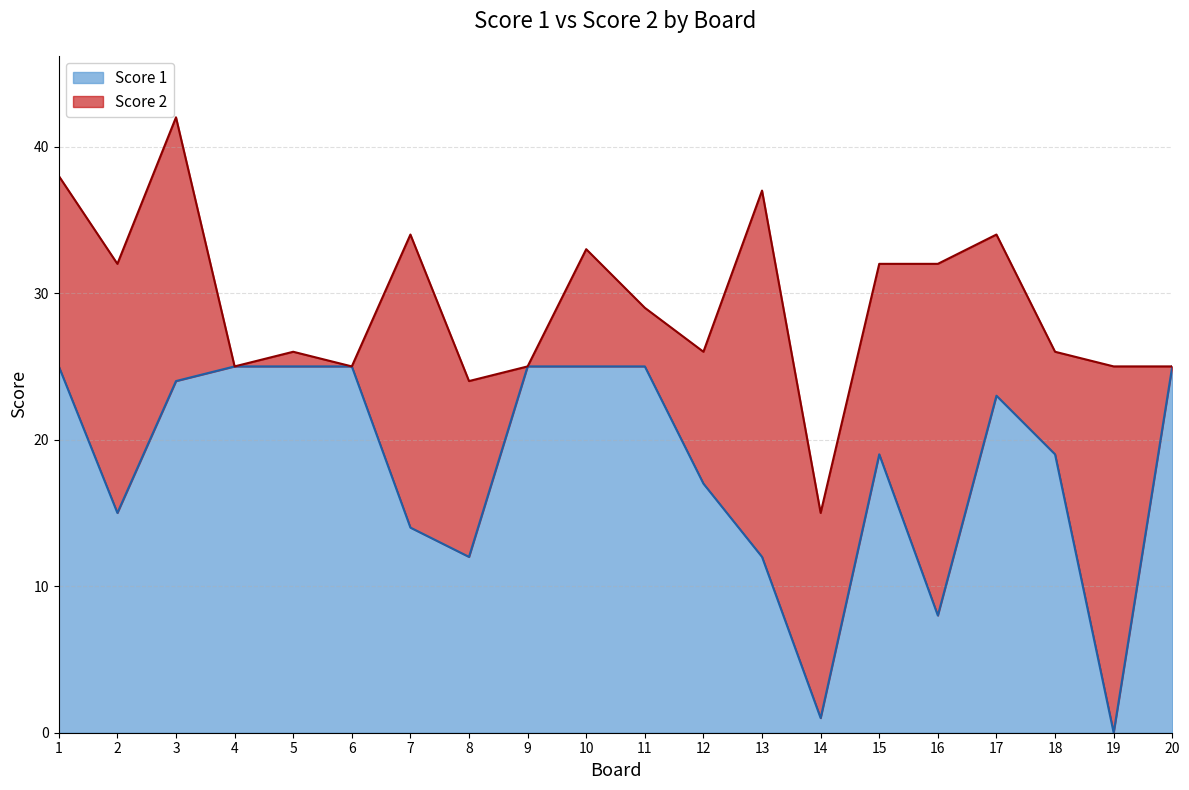

How many lines are shown in the chart?

2